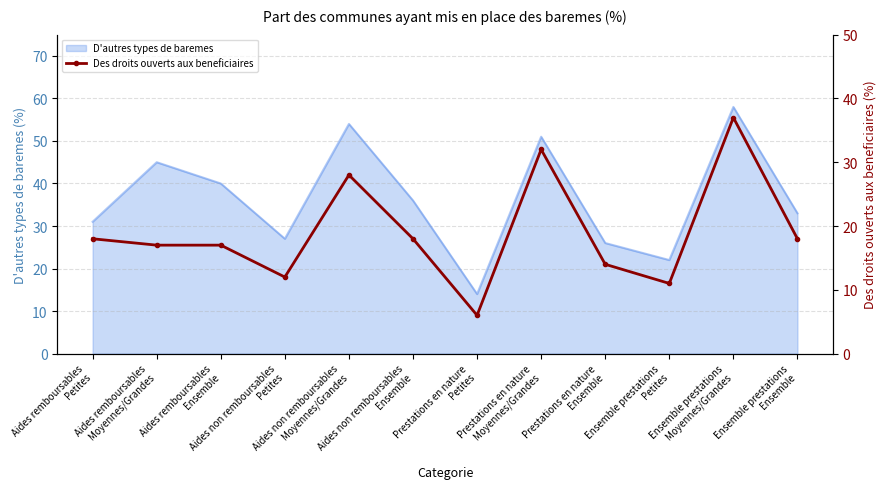

At which category does the chart reach its peak across all series?

Ensemble prestations
Moyennes/Grandes